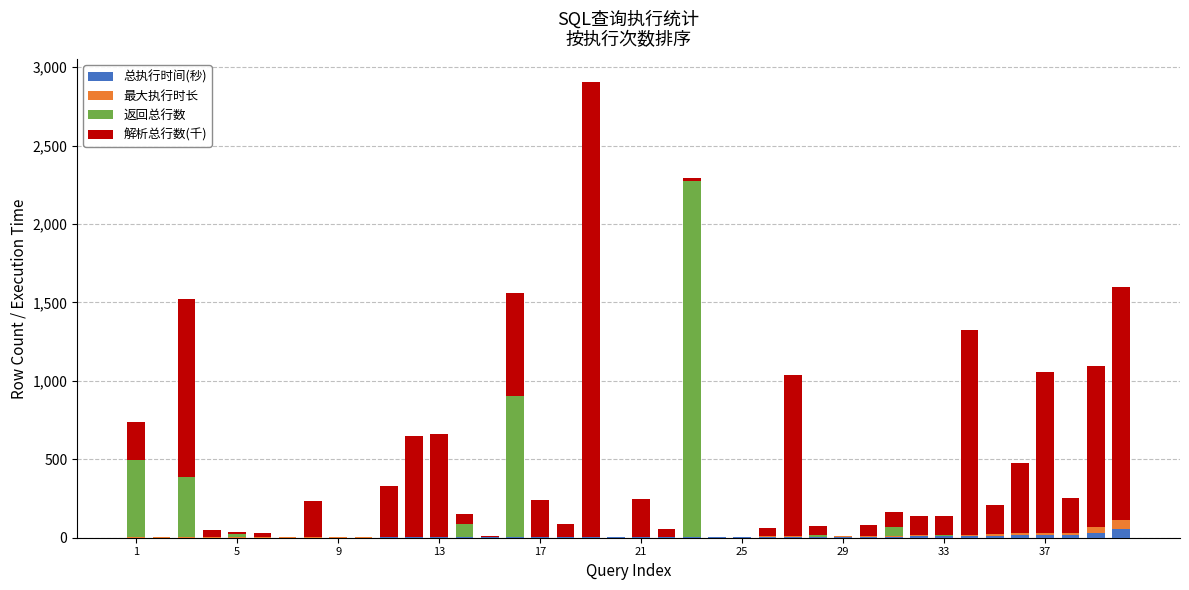

Count the number of categories in the chart.

40